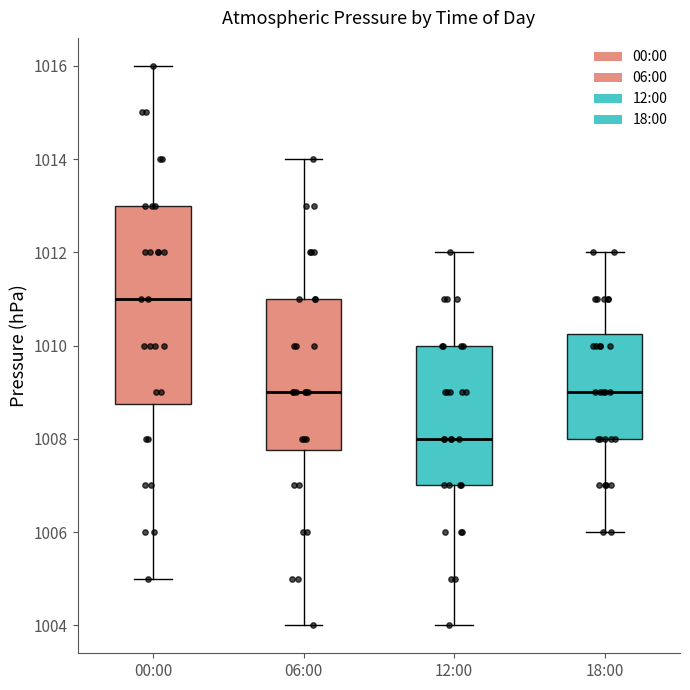

Which box's median line is the highest?

00:00